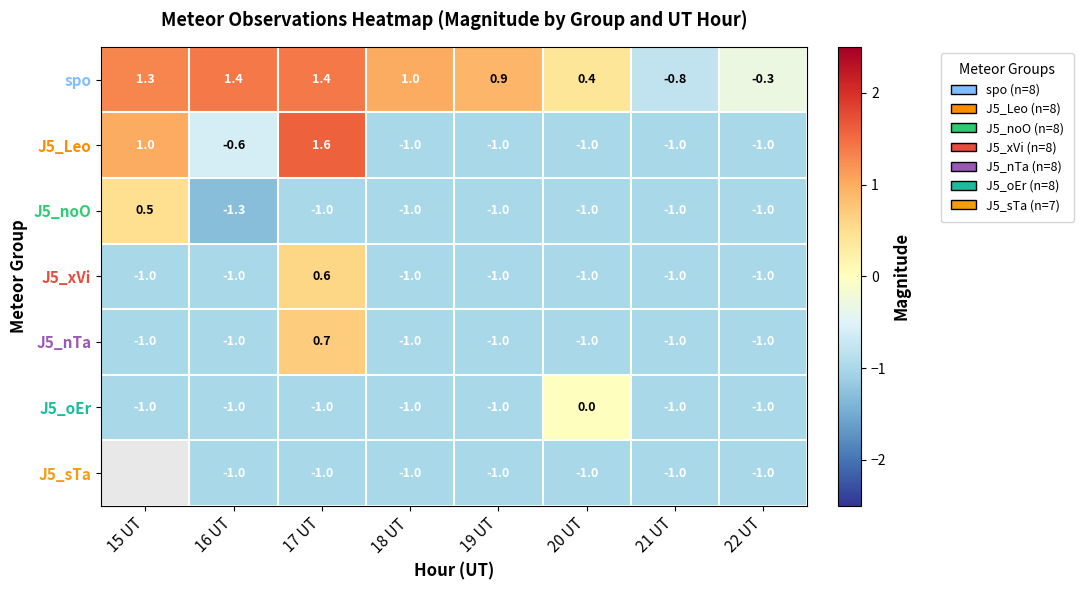

Which series changed the most between 18 UT and 21 UT?

spo